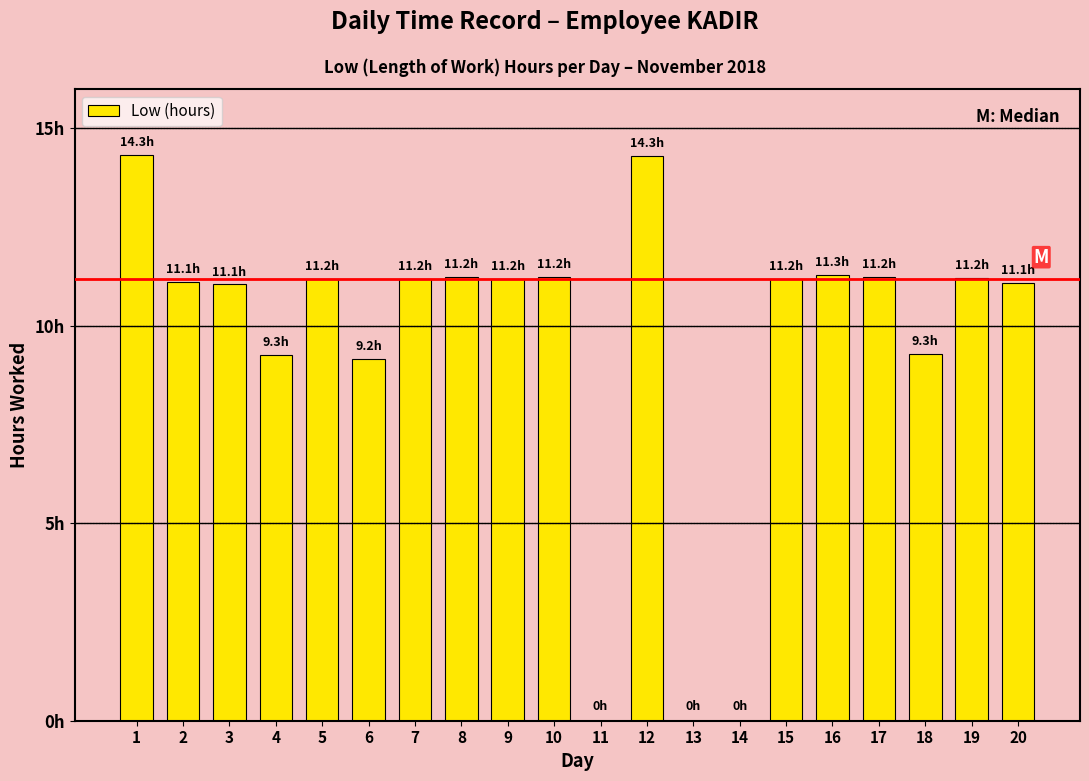

True or false: the data shows 7.5 at 15.

False